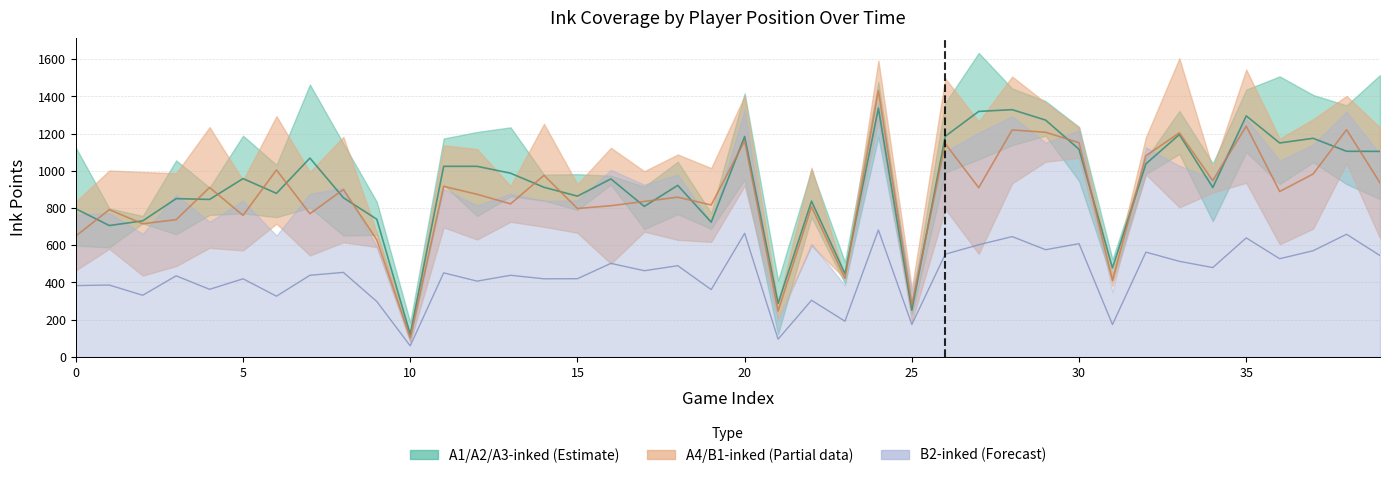

At which category does A2-inked reach its first local peak?

3